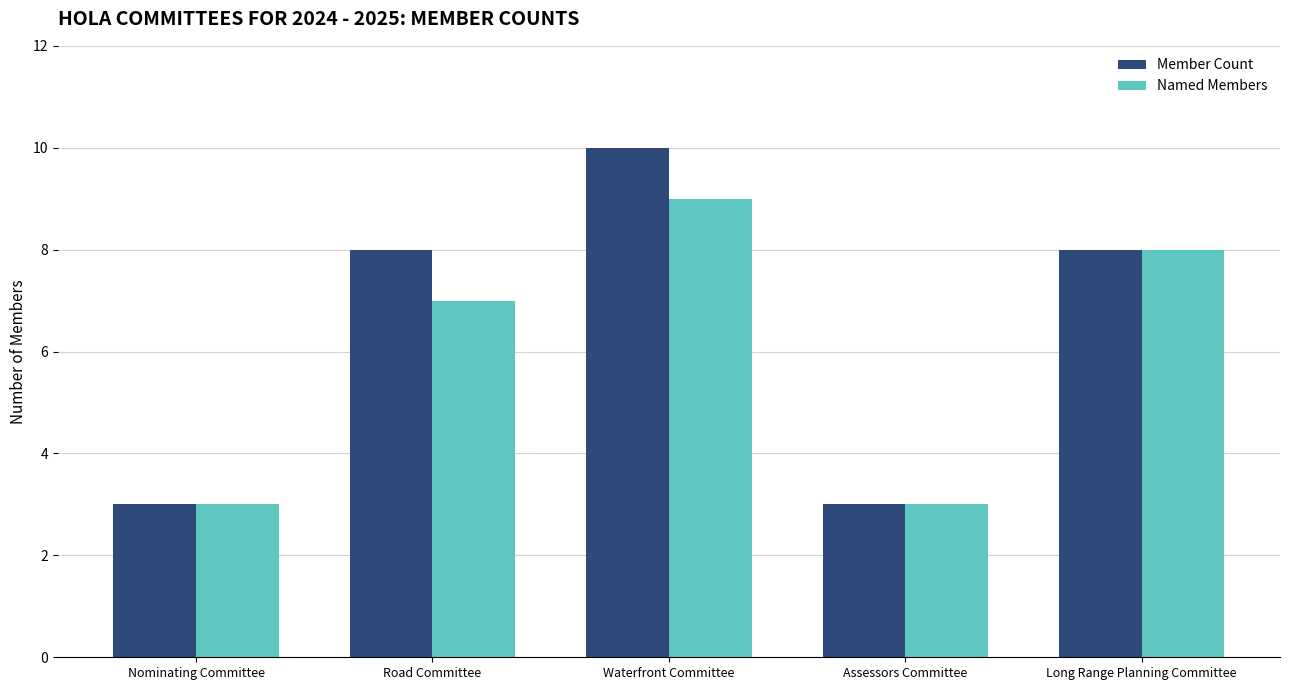

Count the number of categories in the chart.

5